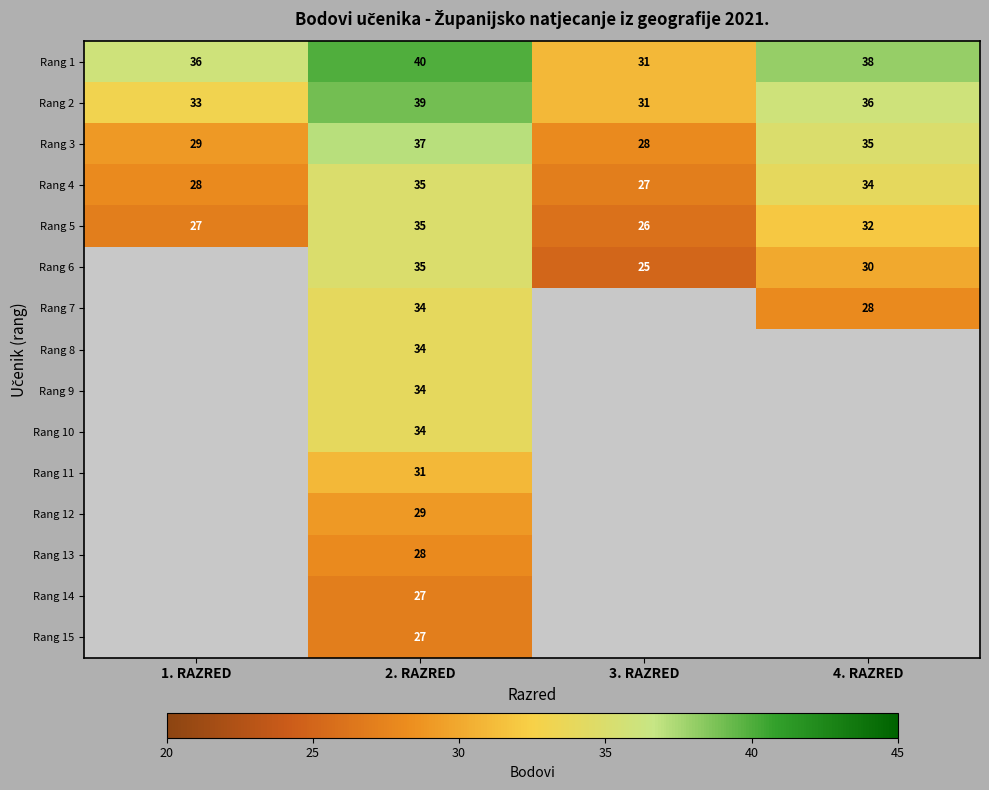

How many data points does each series have?

4